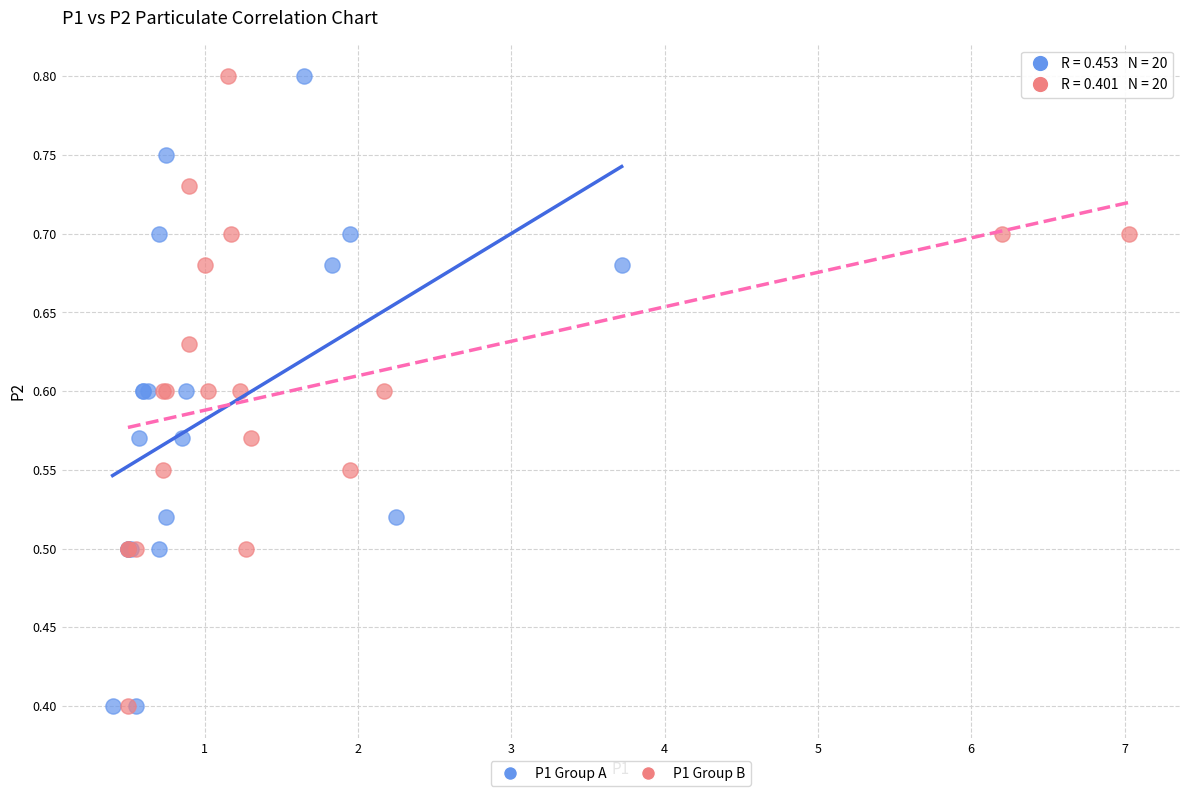

What are all the series names shown in the legend?

P1 Group A, P1 Group B